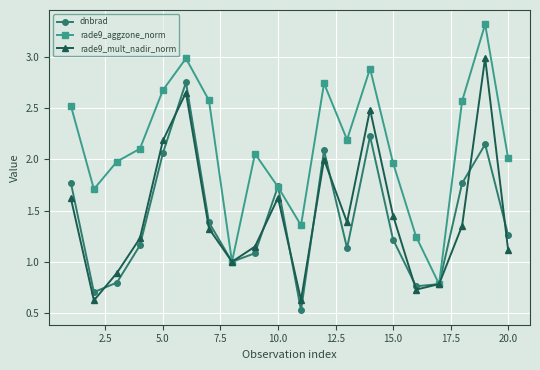

List the series in order of their peak value, lowest first.

dnbrad, rade9_mult_nadir_norm, rade9_aggzone_norm